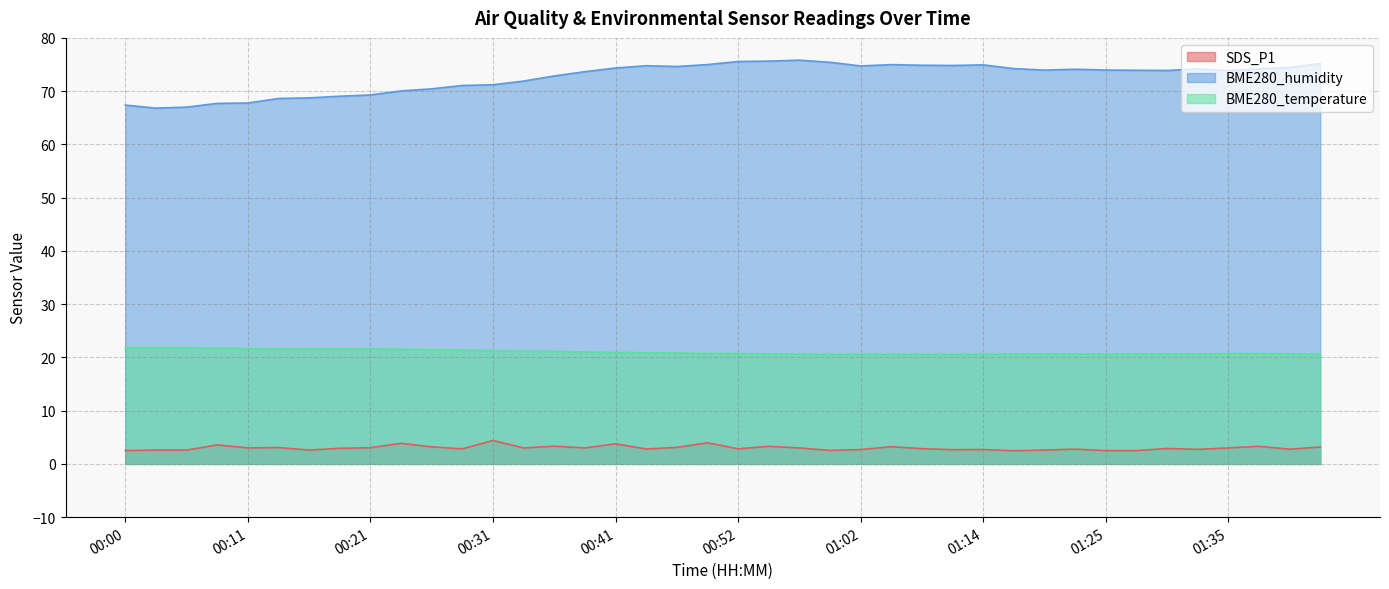

Which series has the largest total across all categories?

BME280_humidity